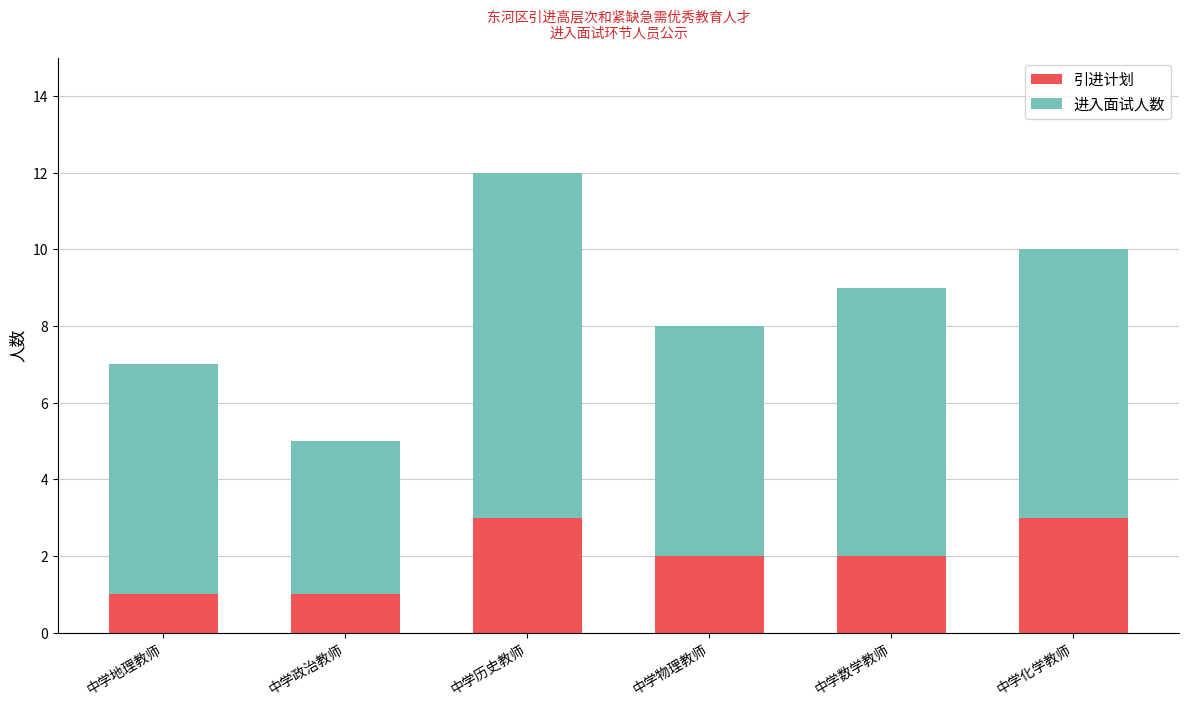

True or false: 引进计划 has a value of 3 at 中学化学教师.

True